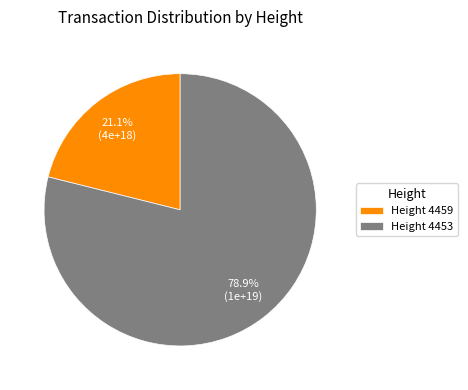

Which slice represents more than half of the pie?

Height 4453